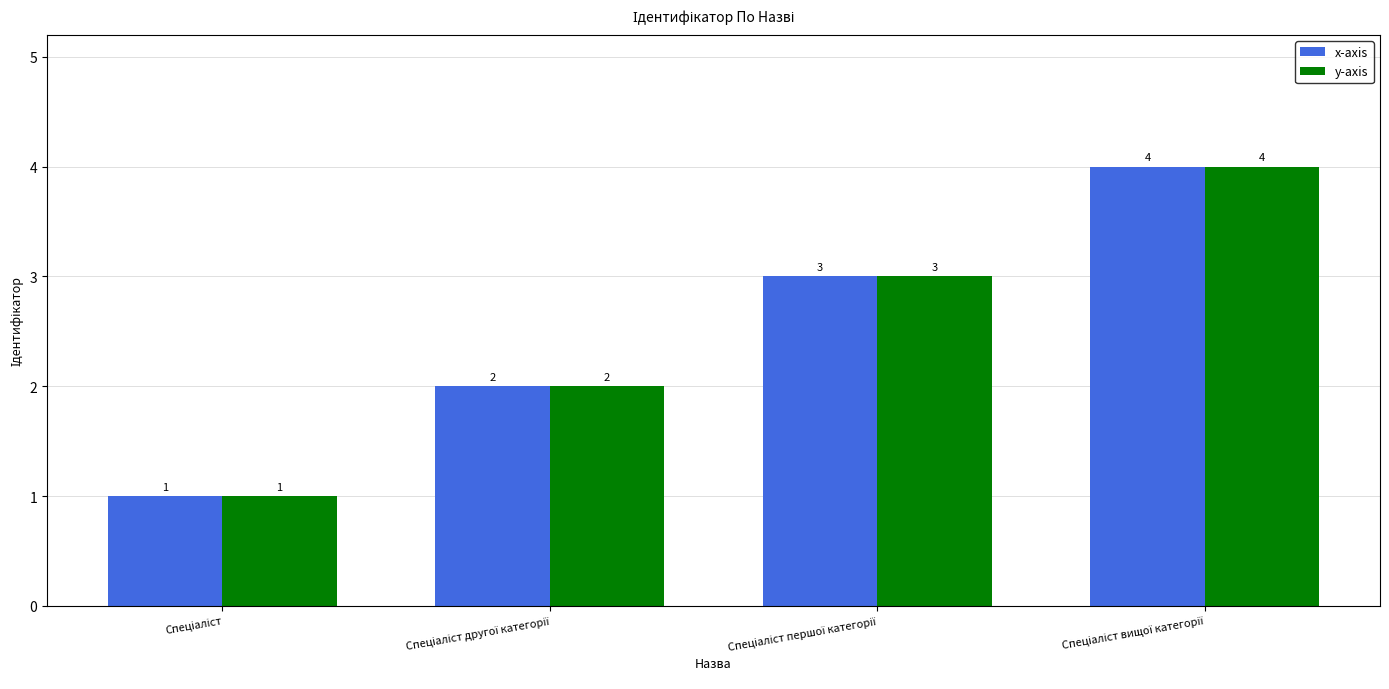

What is the maximum value for y-axis?

4